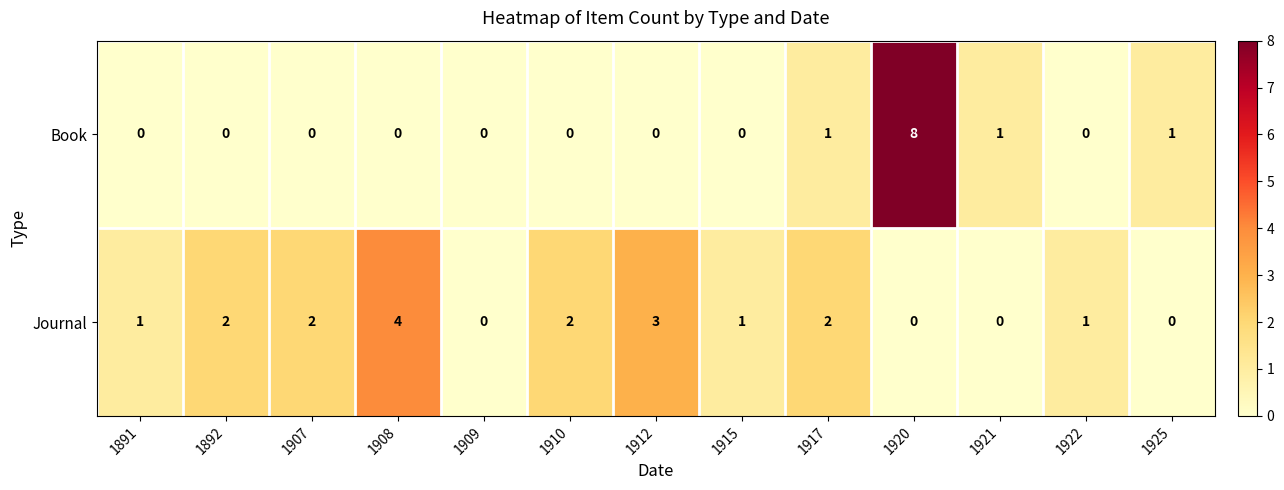

At which category is the sum across all series the highest?

1920